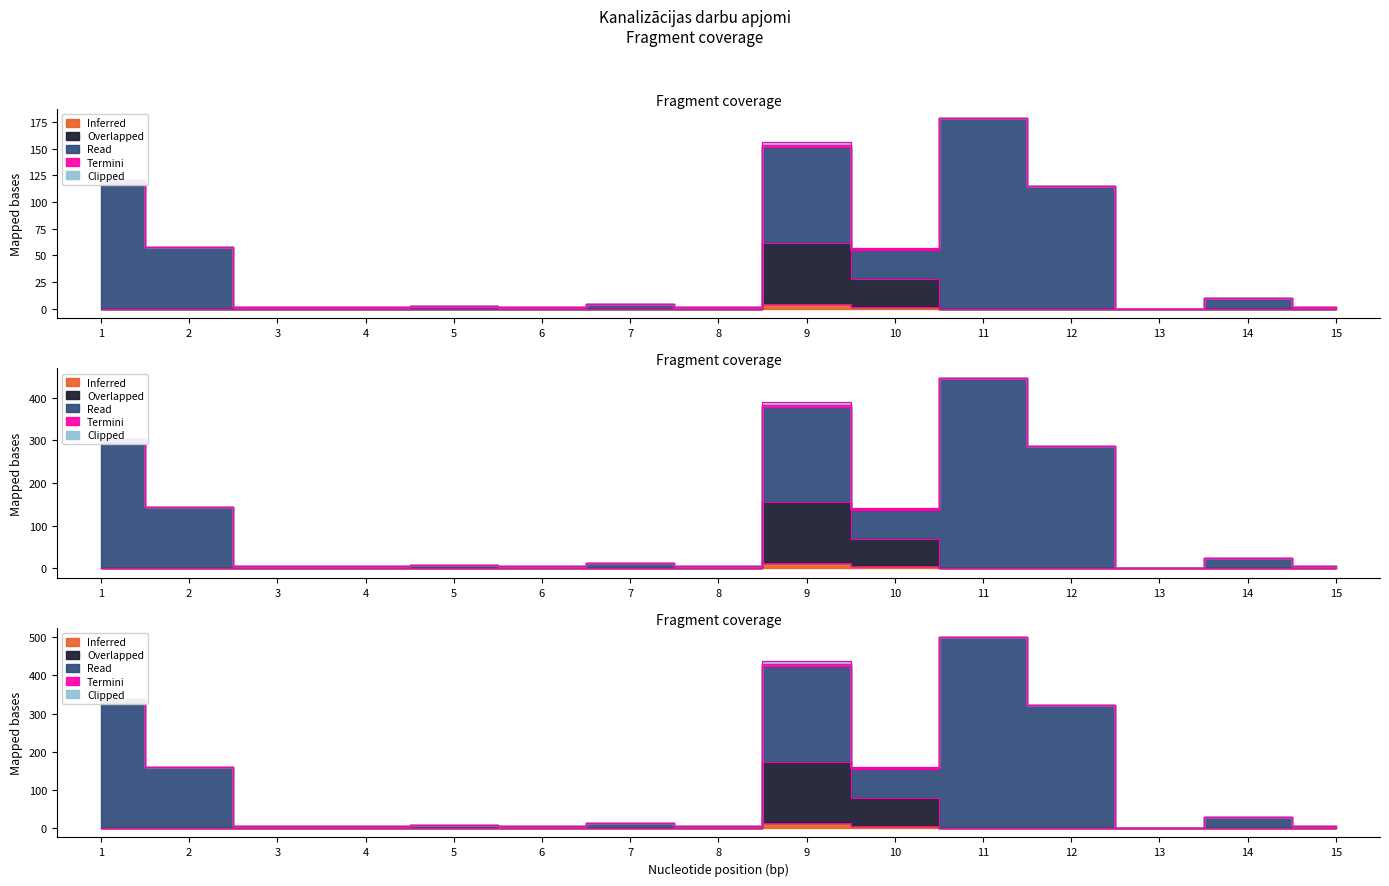

Between 13 and 4, which is larger?

13